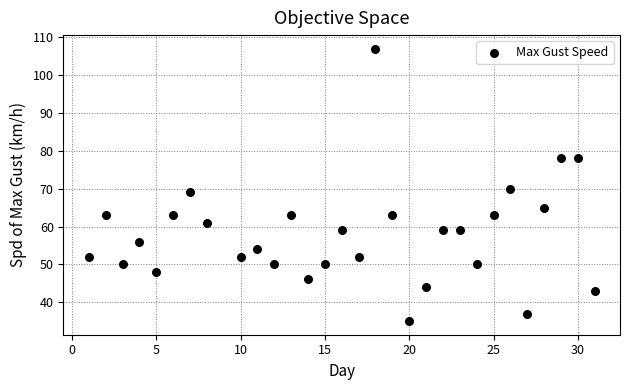

What Y value in the scatter plot is closest to 71?

70